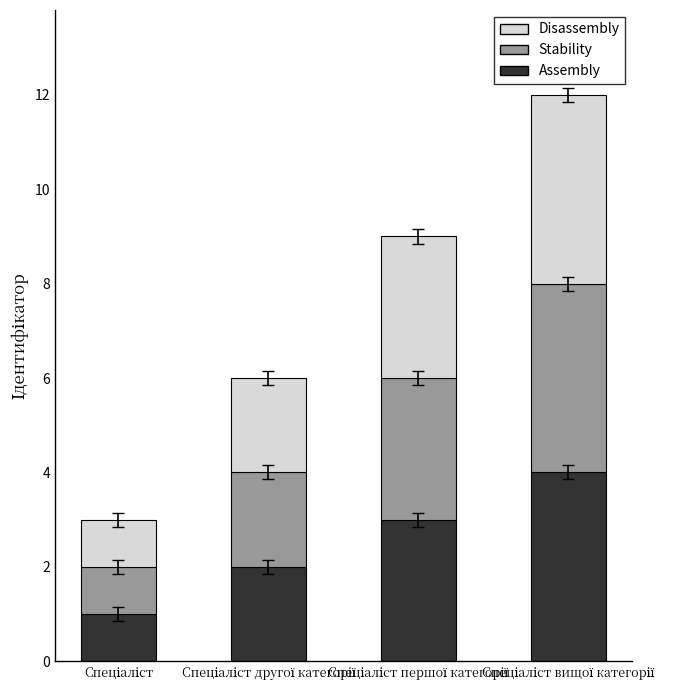

What is the highest value of the Assembly series?

4